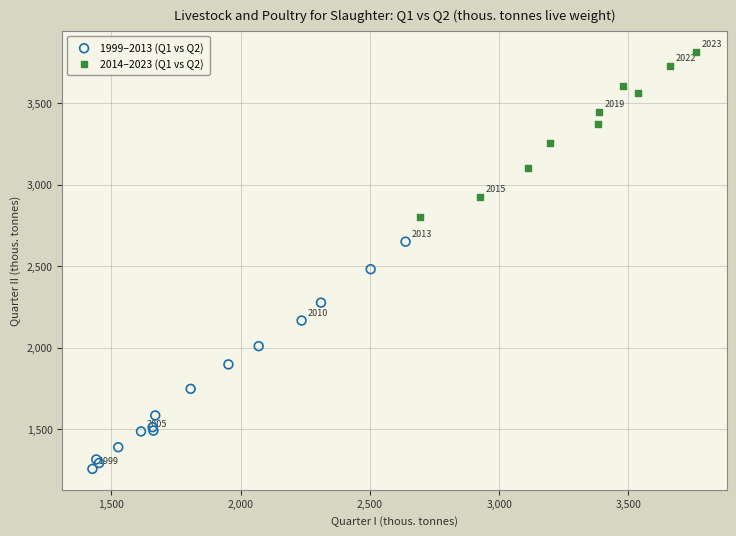

Which series reaches the maximum Y coordinate?

2014–2023 (Q1 vs Q2)